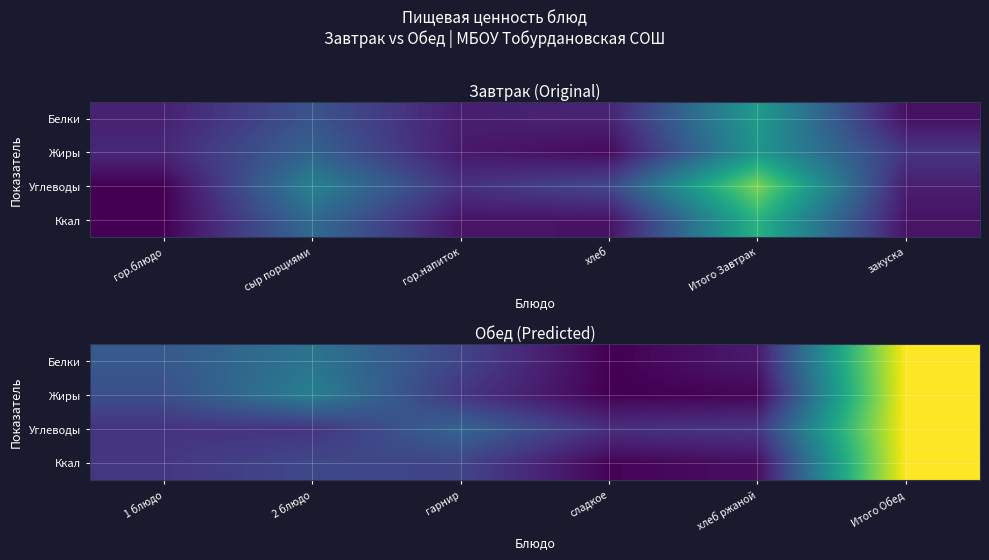

The Углеводы series shows 0.1 at 2 блюдо. True or false?

False